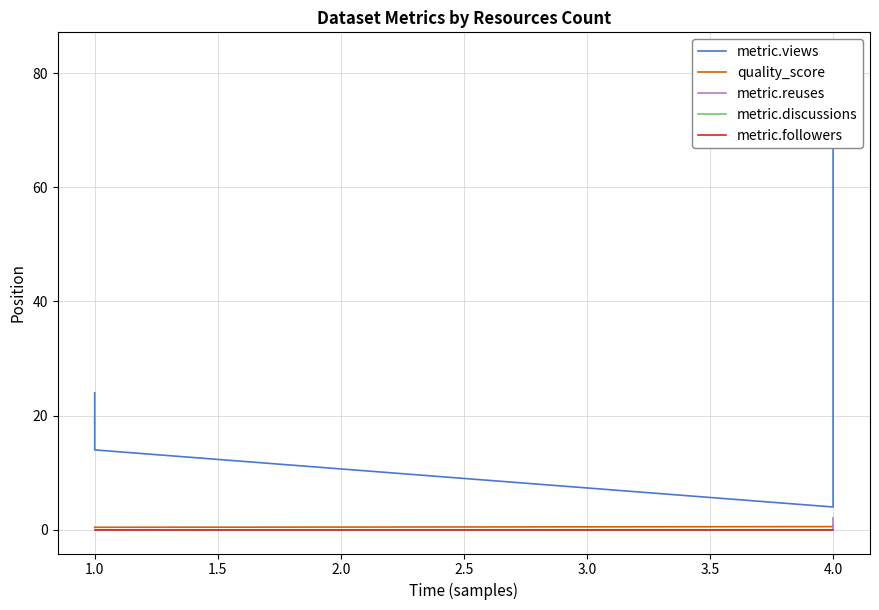

True or false: metric.followers and metric.reuses intersect in this chart.

False